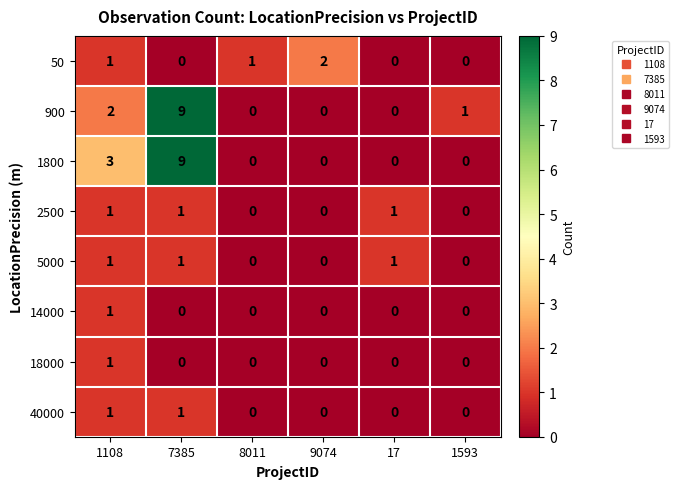

What is the sum of all 900 values?

12